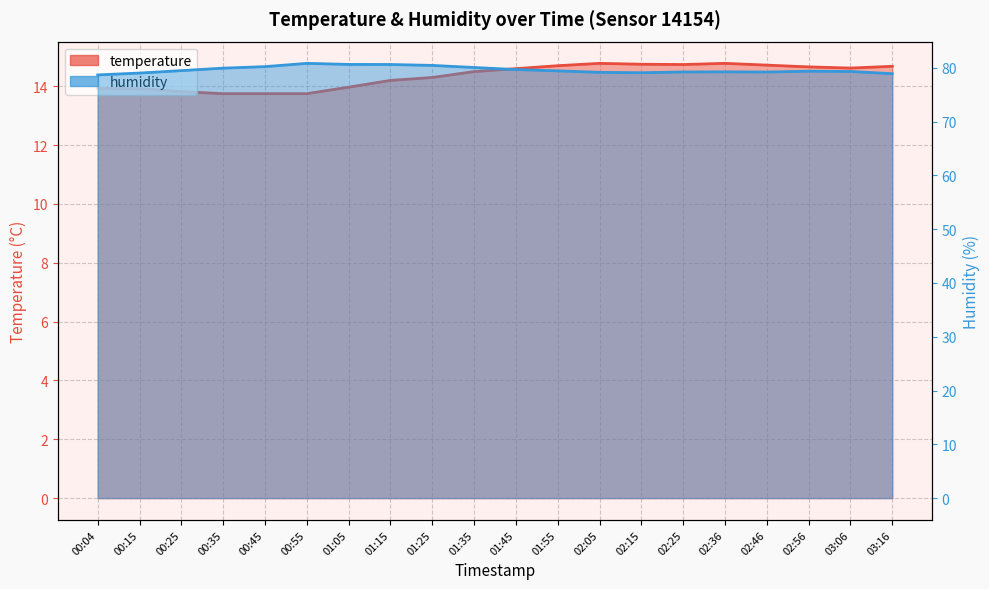

Reading left to right, what are all the values shown in this chart?

temperature: 13.9	13.9	13.8	13.8	13.8	13.8	14.0	14.2	14.3	14.5	14.6	14.7	14.8	14.8	14.7	14.8	14.7	14.7	14.6	14.7
humidity: 78.7	79.0	79.5	80.0	80.2	80.8	80.6	80.6	80.5	80.1	79.7	79.4	79.2	79.1	79.2	79.3	79.2	79.4	79.3	78.9